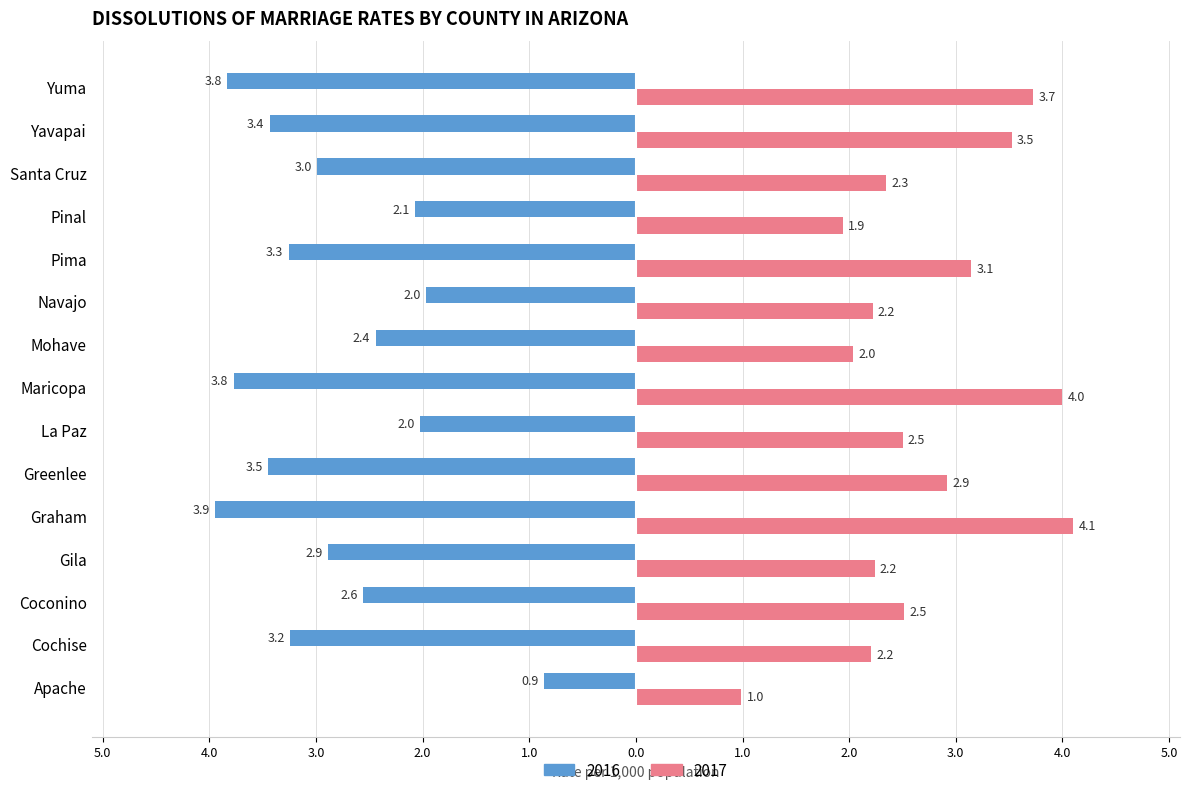

What is the sum of all 2017 values?

40.4